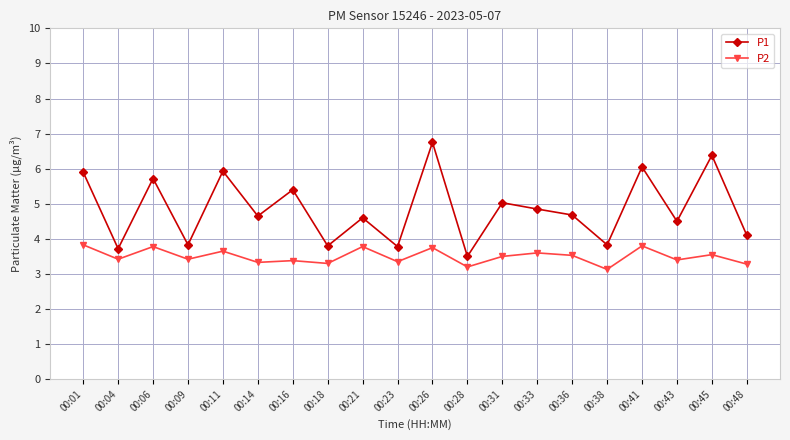

The value of P2 at 00:48 is 2.1. True or false?

False